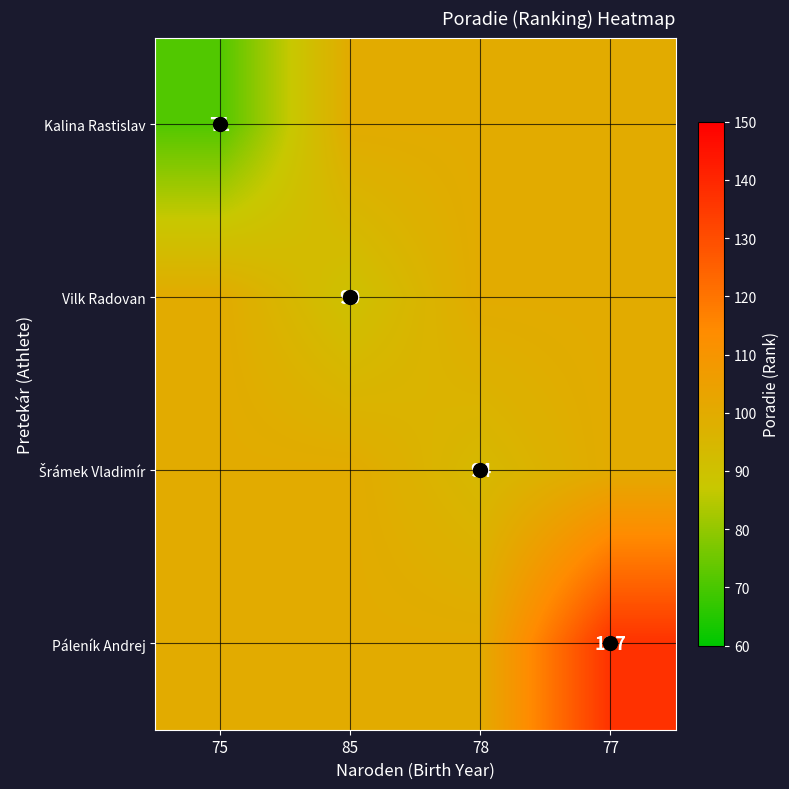

Is the value of Kalina Rastislav at 75 greater than the value of Vilk Radovan at 85?

No